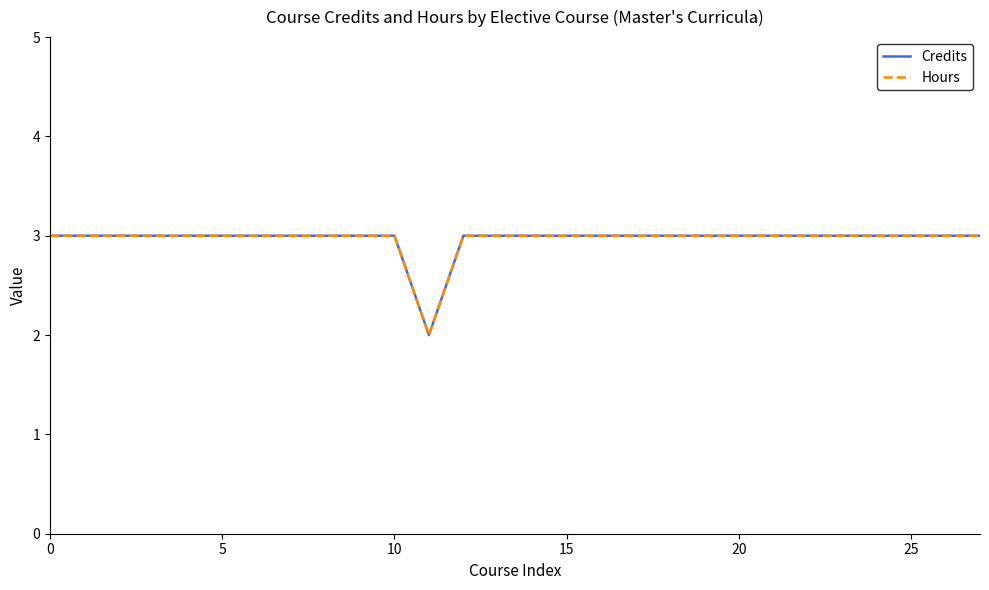

Does the chart display data point markers on the line(s)?

No